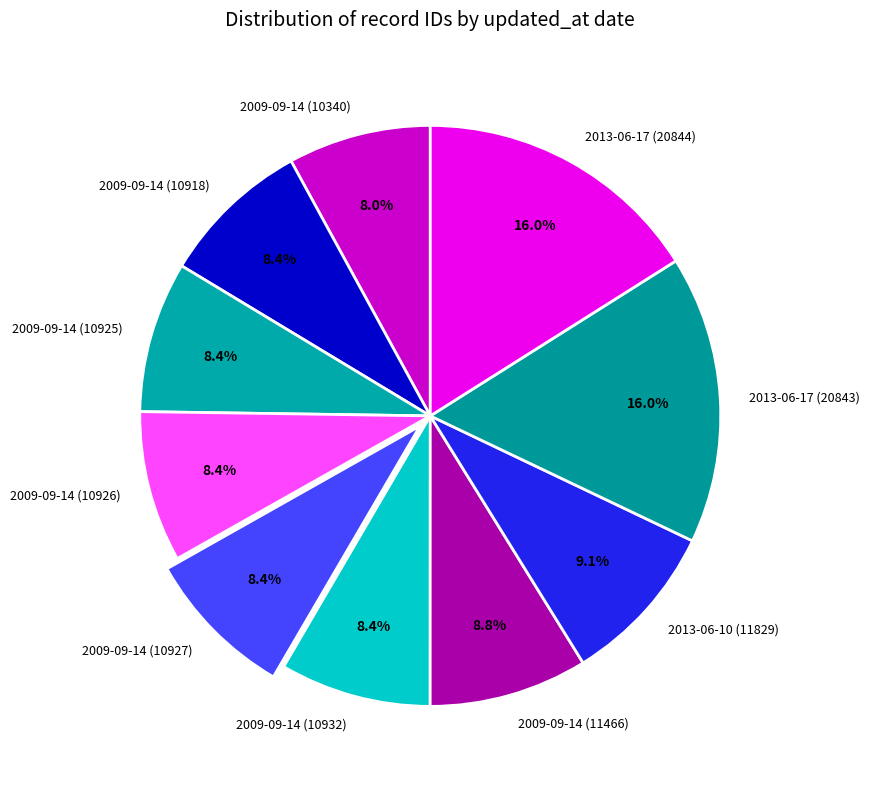

What is the ratio of the value at 2009-09-14 (10932) to the value at 2009-09-14 (10918)?

1.0